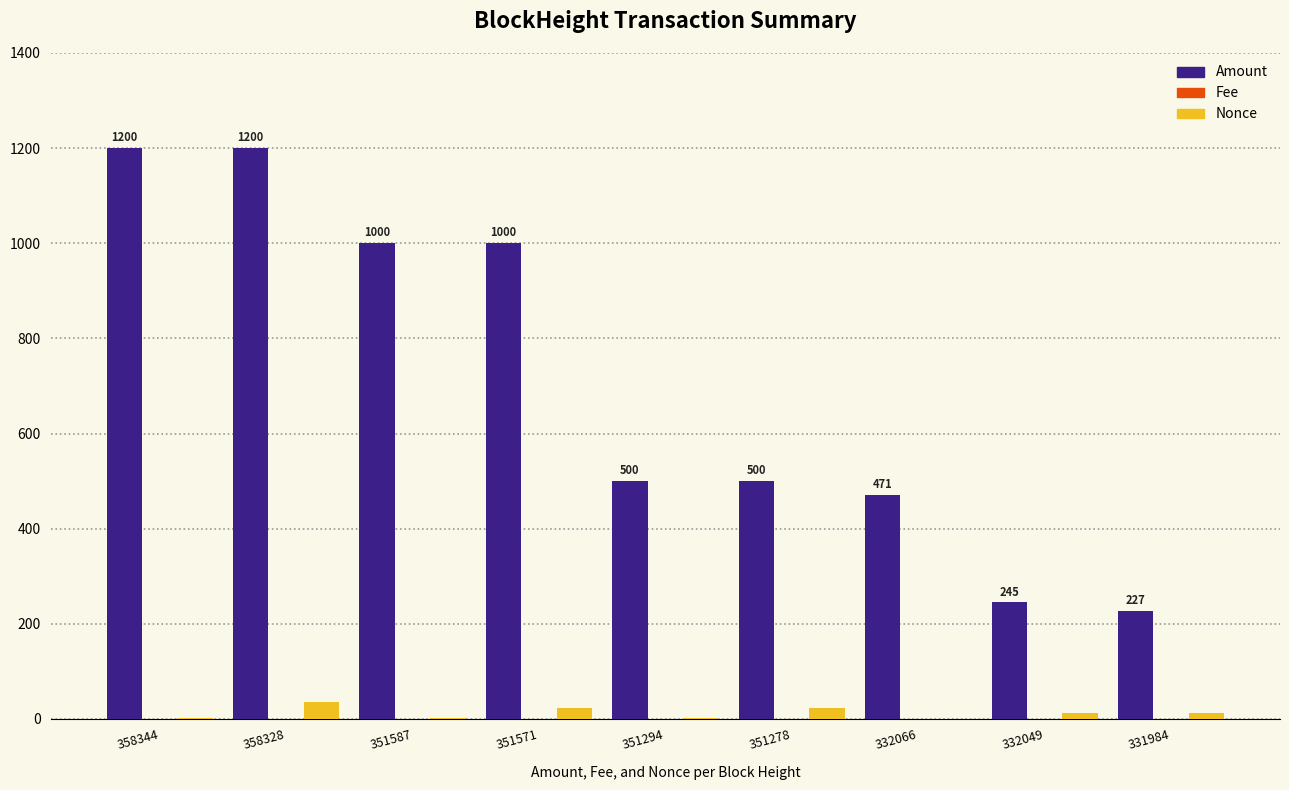

Between 351294 and 331984, which series saw the biggest shift?

Amount